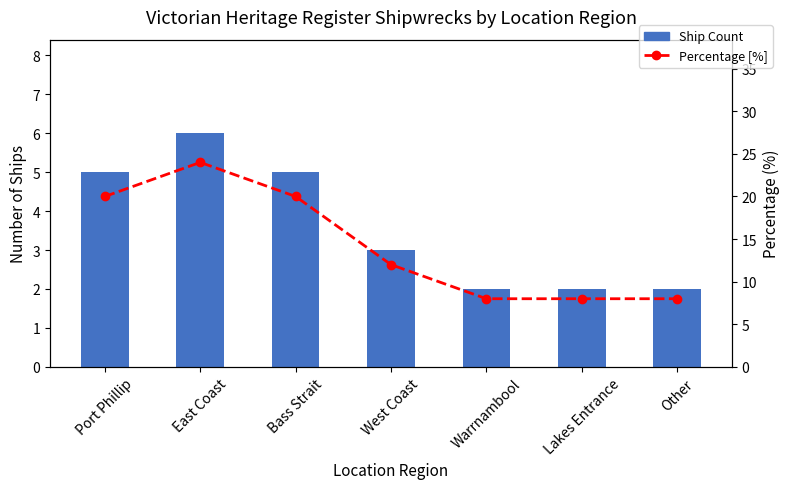

What is the label of the 3rd bar from the left?

Bass Strait